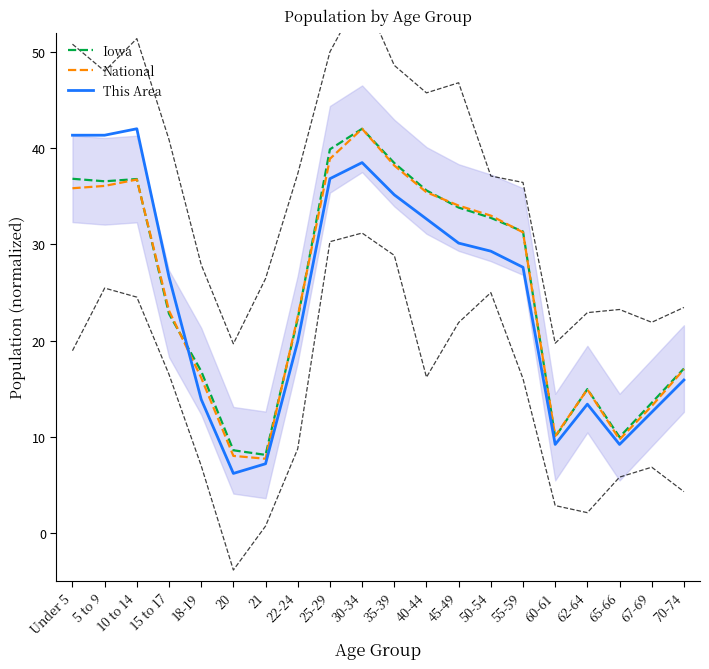

Reading right to left, transcribe all the data shown in this chart.

Iowa: 70-74=17.1	67-69=13.5	65-66=10.0	62-64=14.9	60-61=10.0	55-59=31.3	50-54=32.7	45-49=33.8	40-44=35.6	35-39=38.4	30-34=42.0	25-29=39.9	22-24=22.2	21=8.1	20=8.6	18-19=16.8	15 to 17=22.8	10 to 14=36.8	5 to 9=36.5	Under 5=36.8
National: 70-74=17.0	67-69=13.2	65-66=9.7	62-64=14.9	60-61=10.1	55-59=31.2	50-54=33.0	45-49=34.0	40-44=35.4	35-39=38.2	30-34=42.0	25-29=38.9	22-24=22.5	21=7.7	20=8.0	18-19=16.1	15 to 17=23.1	10 to 14=36.7	5 to 9=36.1	Under 5=35.8
This Area: 70-74=15.9	67-69=12.5	65-66=9.2	62-64=13.4	60-61=9.2	55-59=27.6	50-54=29.3	45-49=30.1	40-44=32.6	35-39=35.1	30-34=38.5	25-29=36.8	22-24=19.9	21=7.2	20=6.2	18-19=13.9	15 to 17=26.6	10 to 14=42.0	5 to 9=41.3	Under 5=41.3